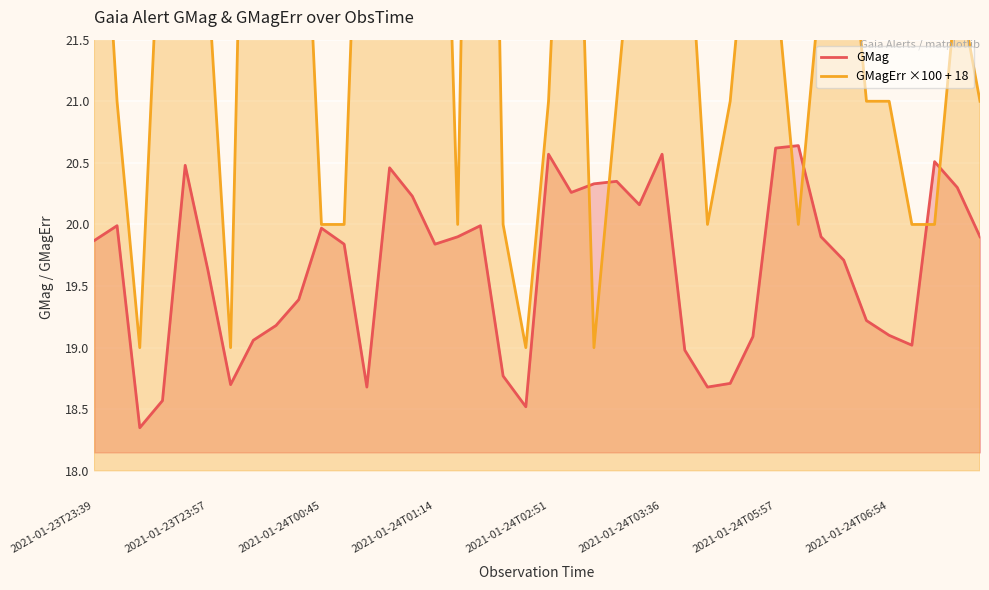

In GMagErr ×100 + 18, how many points are higher than both neighbors (excluding endpoints)?

8